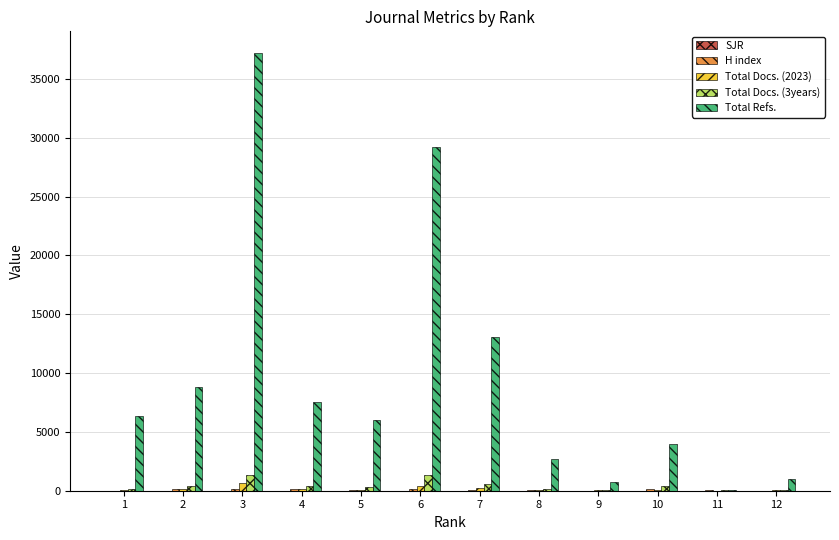

Between 9 and 10, which series saw the biggest shift?

Total Refs.